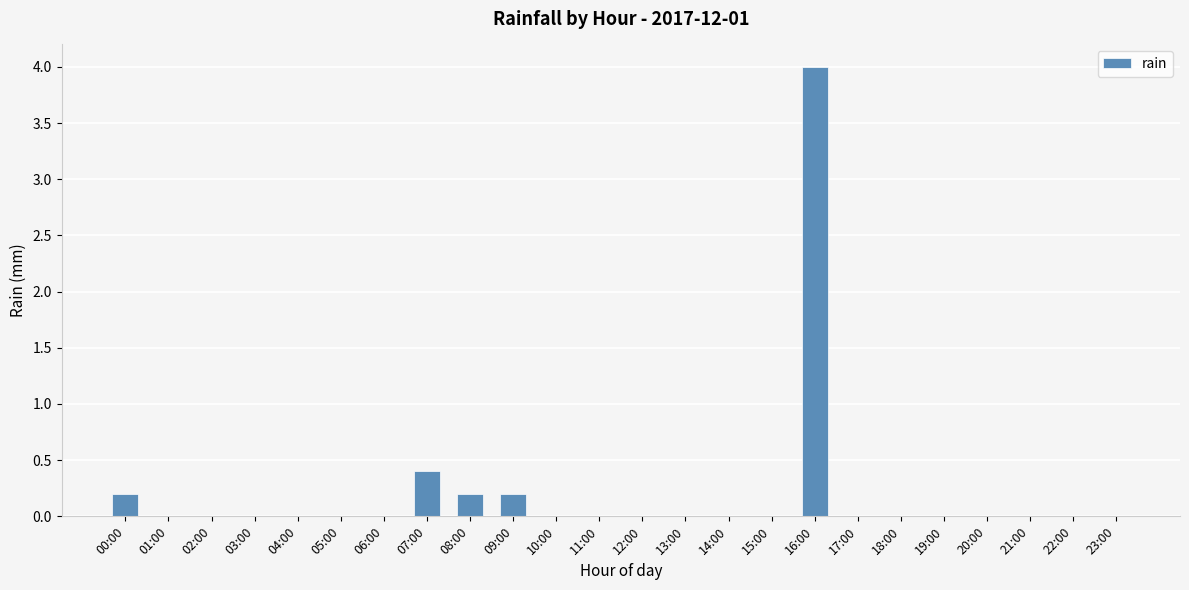

The chart shows a value of -1.8 at 20:00. True or false?

False